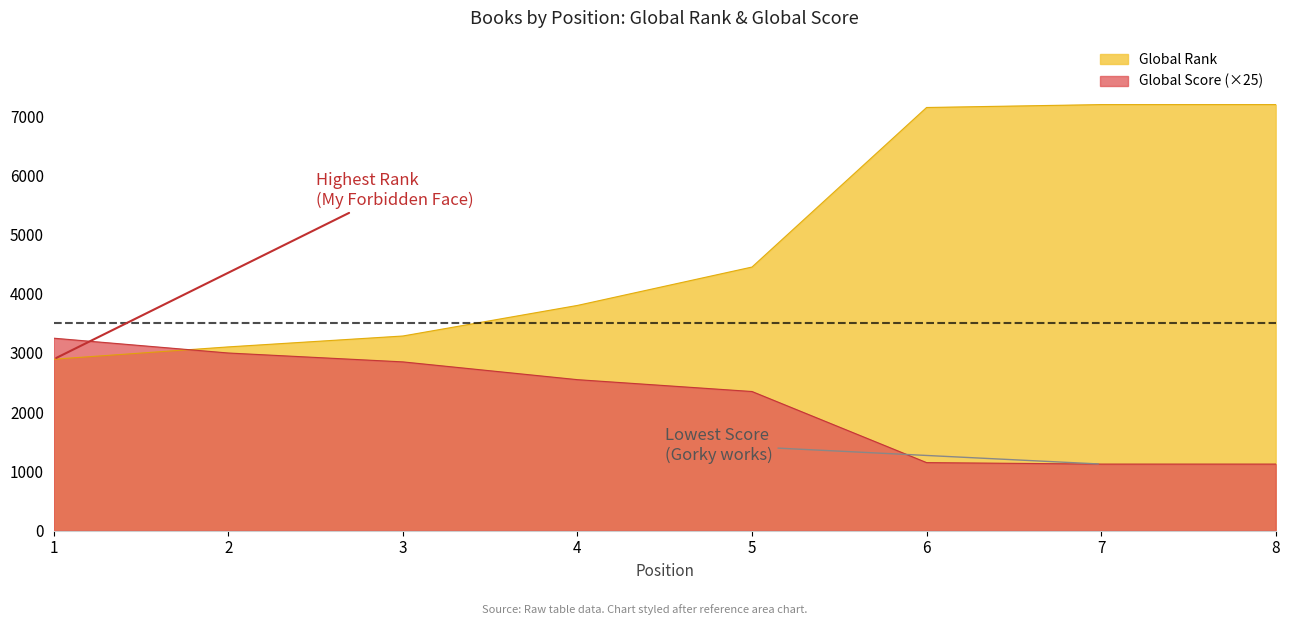

Where does the Global Rank series first go above 4451?

6